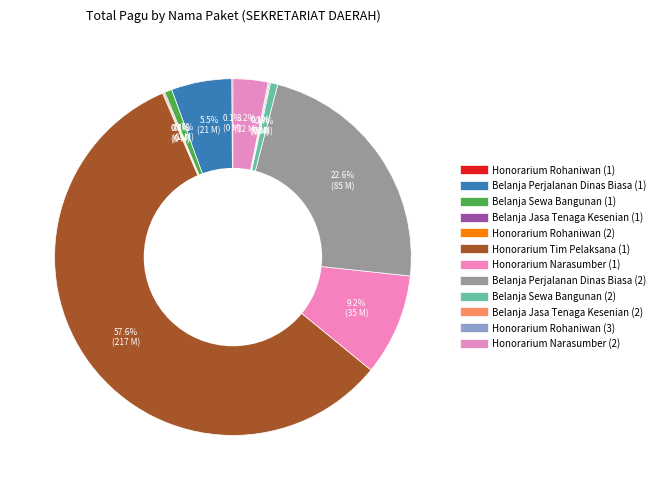

What percentage do Honorarium Rohaniwan (1) and Honorarium Narasumber (2) together represent?

3.3%